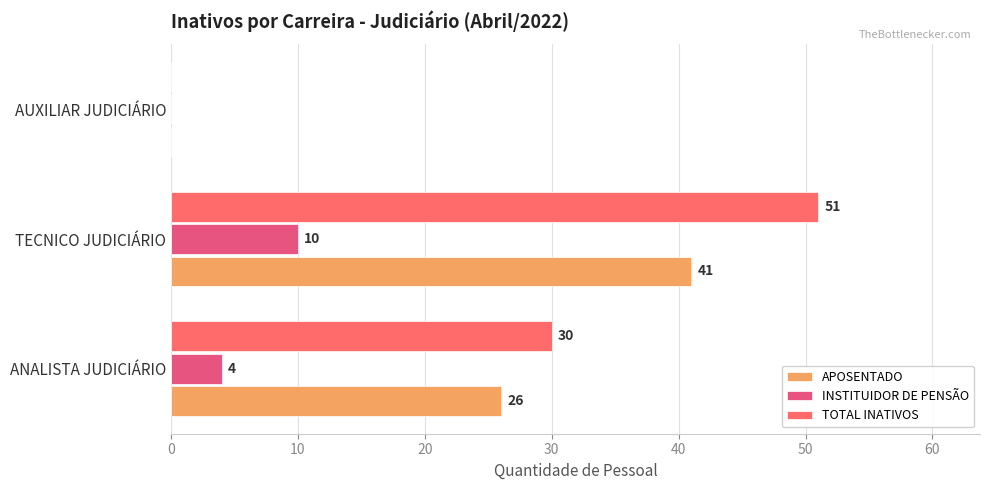

Reading right to left, what are all the values shown in this chart?

APOSENTADO: 0	41	26
INSTITUIDOR DE PENSÃO: 0	10	4
TOTAL INATIVOS: 0	51	30